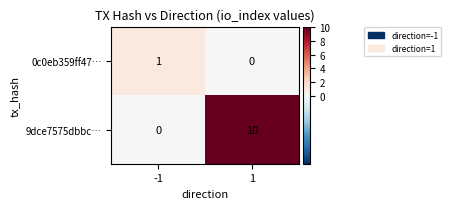

Is the value of 9dce7575dbbc… at 1 greater than the value of 0c0eb359ff47… at -1?

Yes